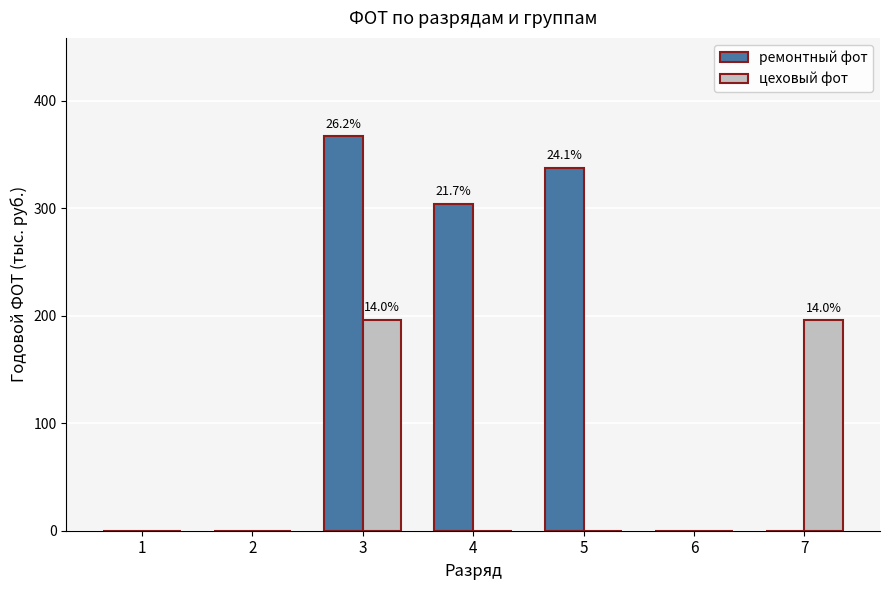

Are the bars grouped side by side (vs. stacked)?

Yes